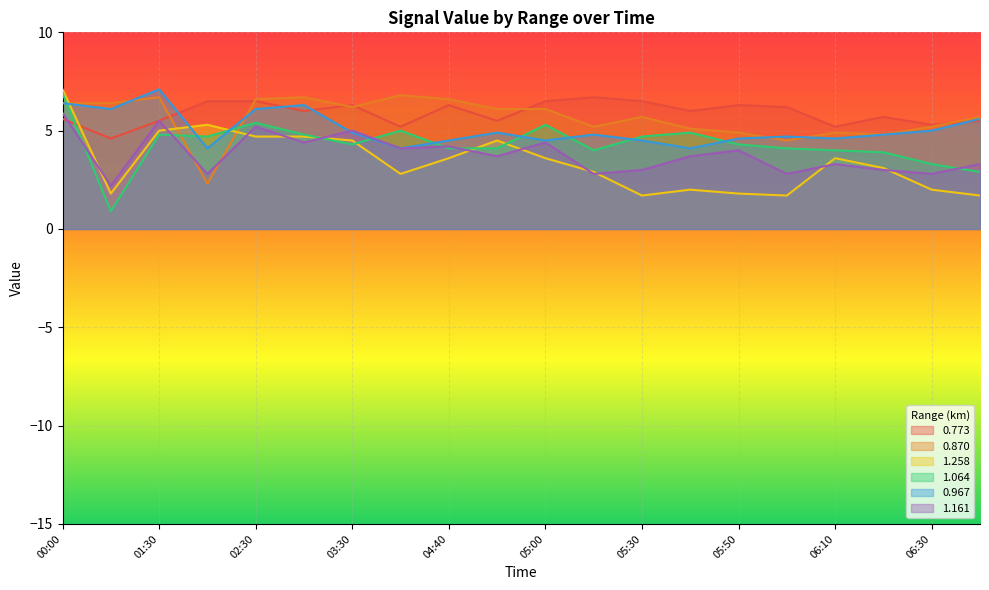

What is the label of the 3rd point from the right?

06:20